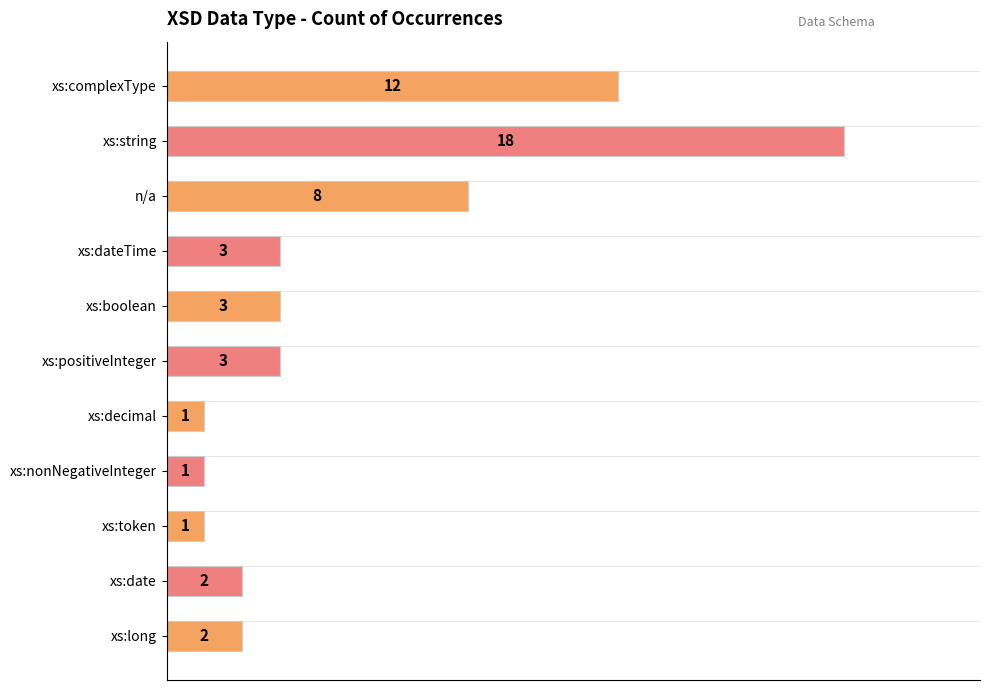

Reading left to right, transcribe all the data shown in this chart.

xs:complexType=12	xs:string=18	xs:decimal=1	n/a=8	xs:dateTime=3	xs:boolean=3	xs:positiveInteger=3	xs:nonNegativeInteger=1	xs:token=1	xs:date=2	xs:long=2